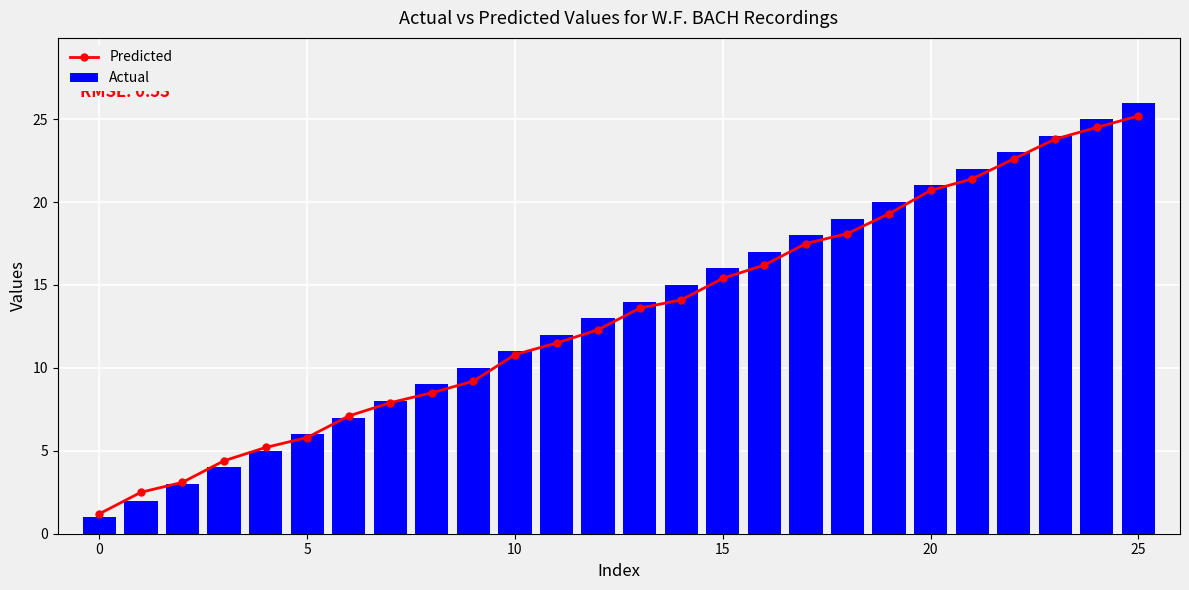

The Actual series shows 1 at 0. True or false?

True